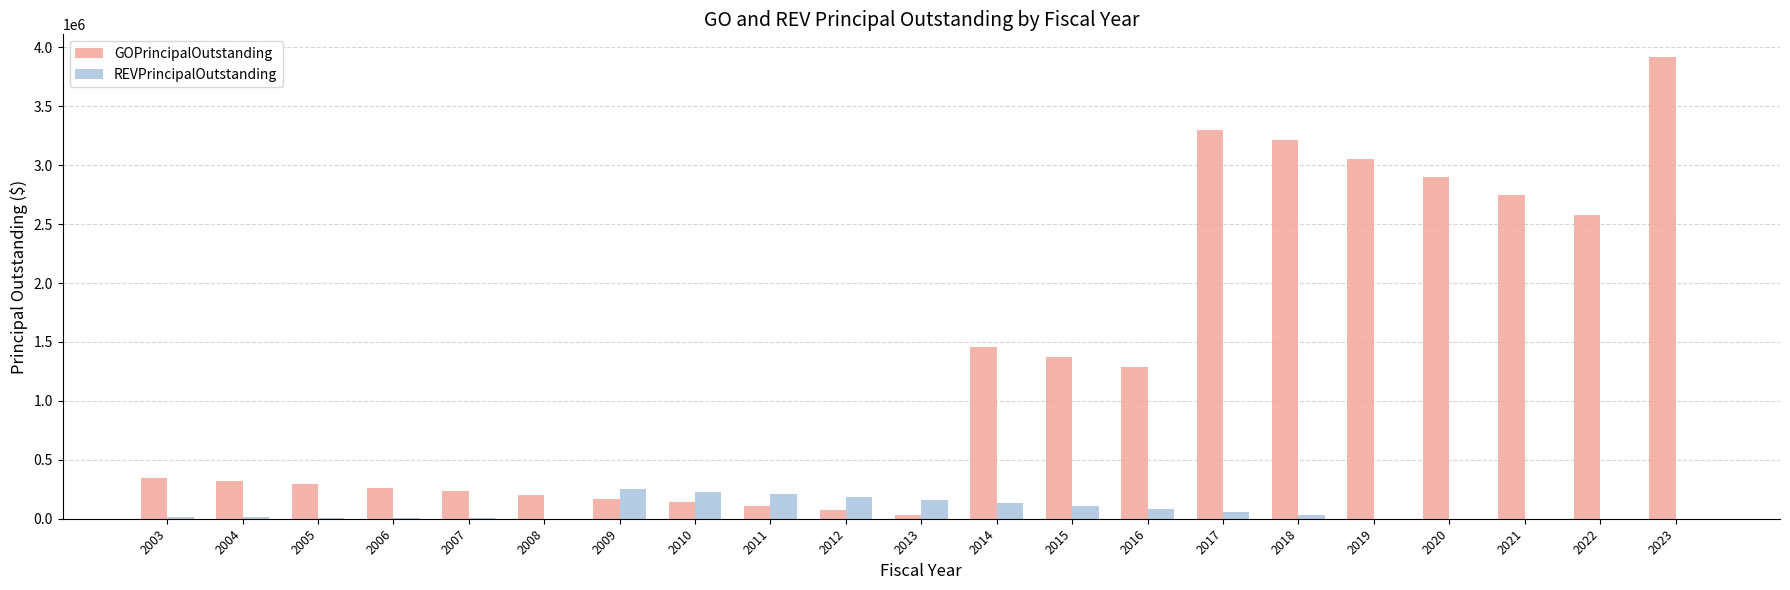

What are all the series names shown in the legend?

GOPrincipalOutstanding, REVPrincipalOutstanding